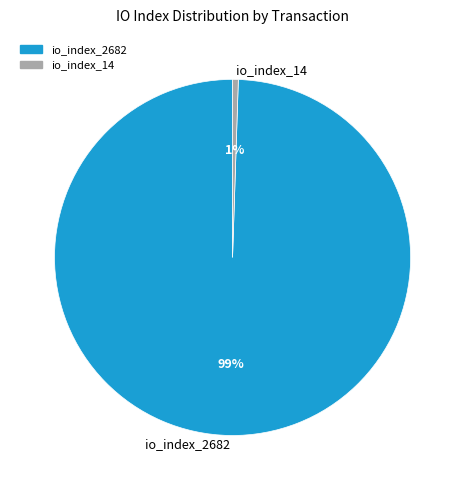

Rank the categories by value from lowest to highest.

io_index_14, io_index_2682